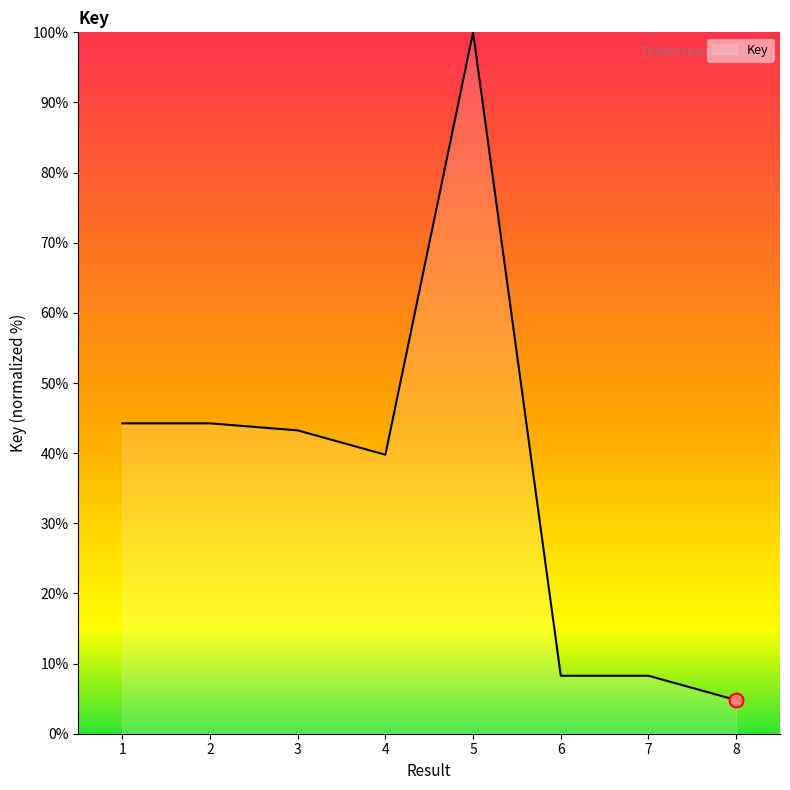

The value at 7 is 1.7. True or false?

False